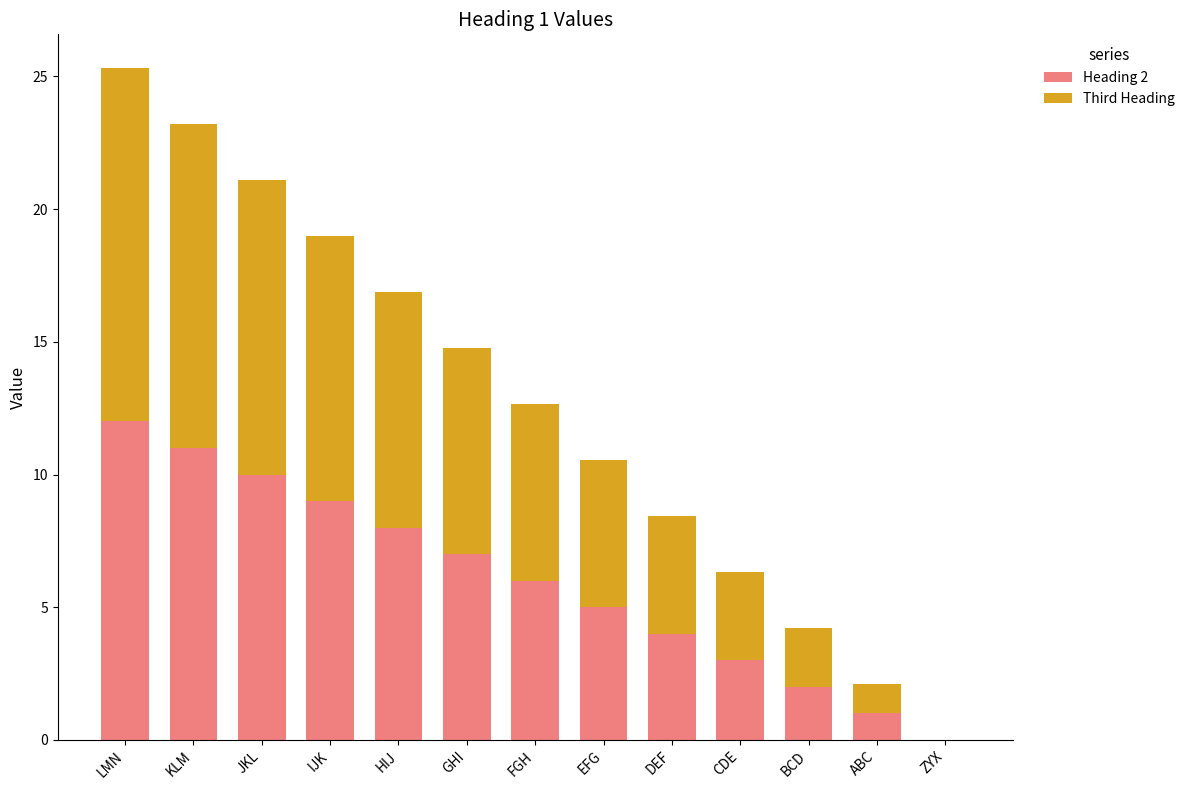

What is the sum of the Heading 2 values at HIJ and IJK?

17.0